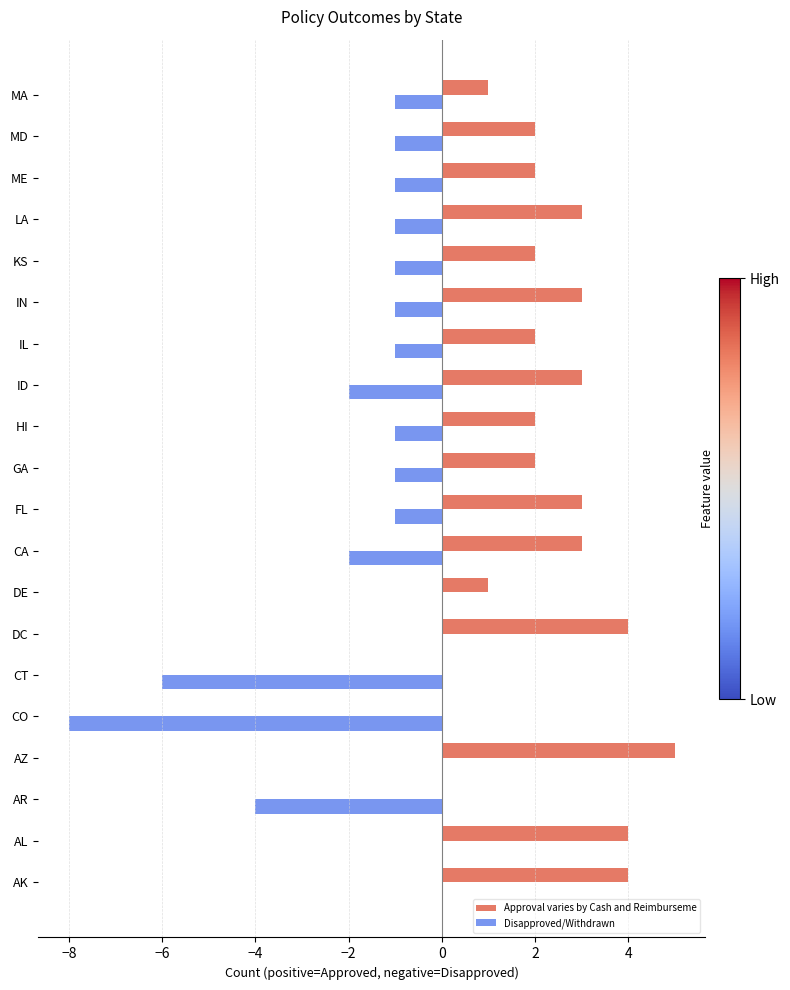

Which category has the highest value in the Approval varies by Cash and Reimburseme series?

AZ